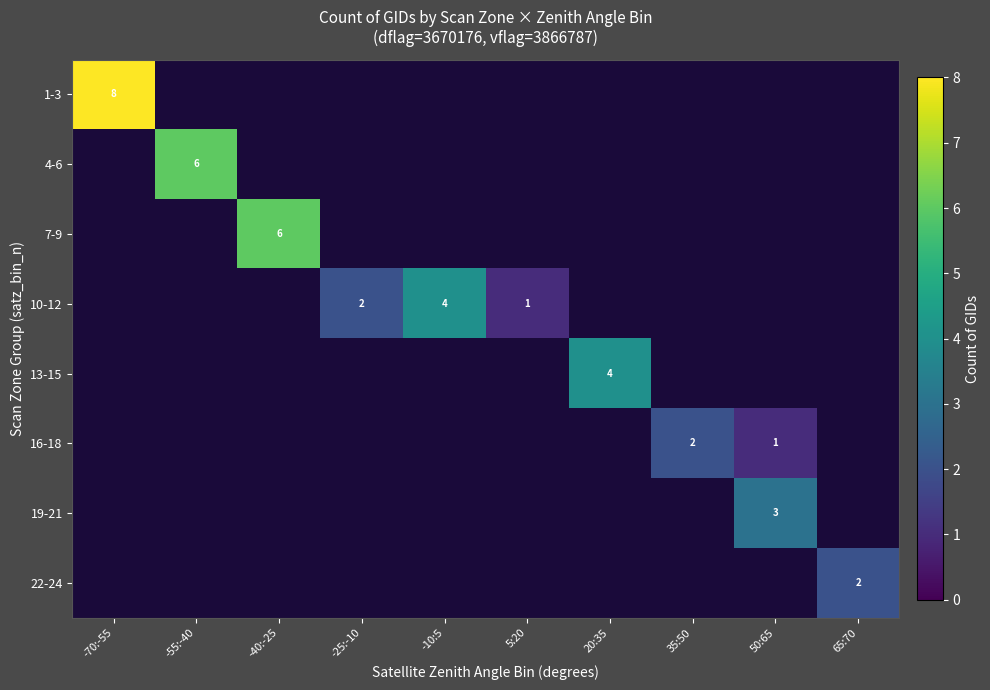

Which series has the largest total across all categories?

1-3